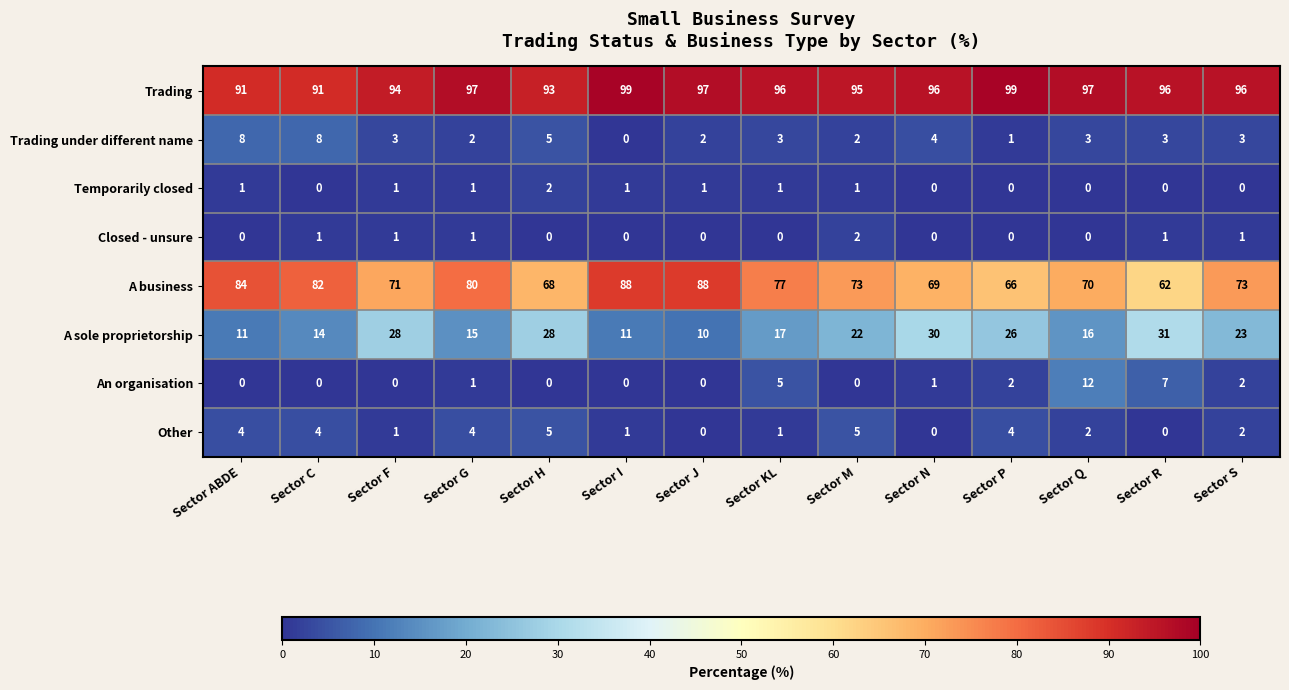

What is the sum of all Temporarily closed values?

9